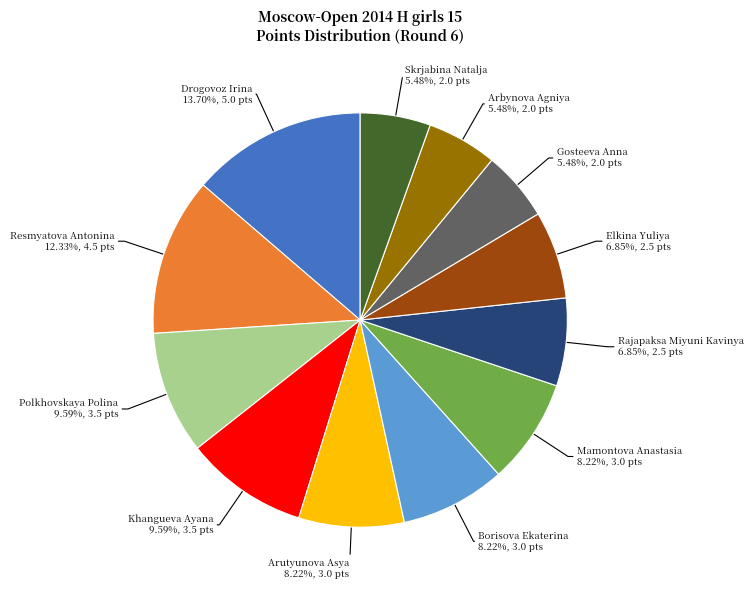

Is there a majority slice in this chart?

No